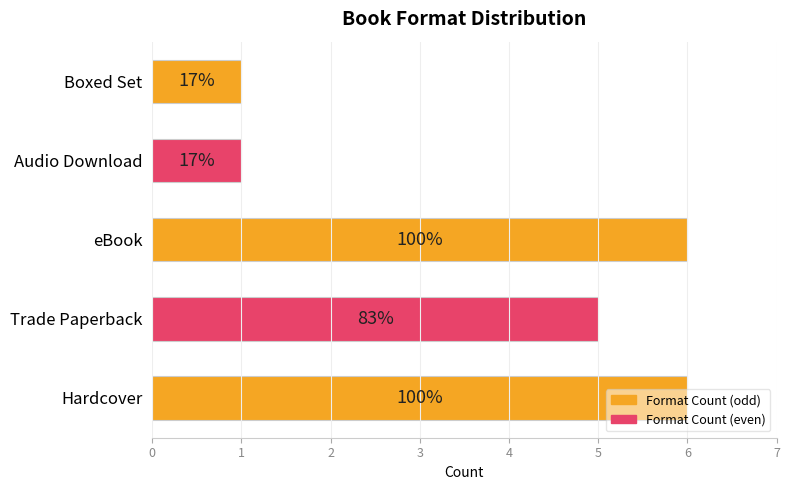

What is the difference between the second highest and second lowest values?

5